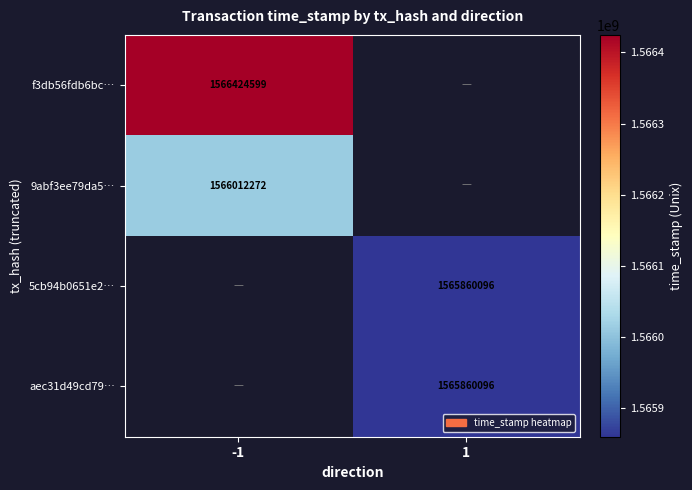

What is the maximum value shown in the chart?

1566424599.0